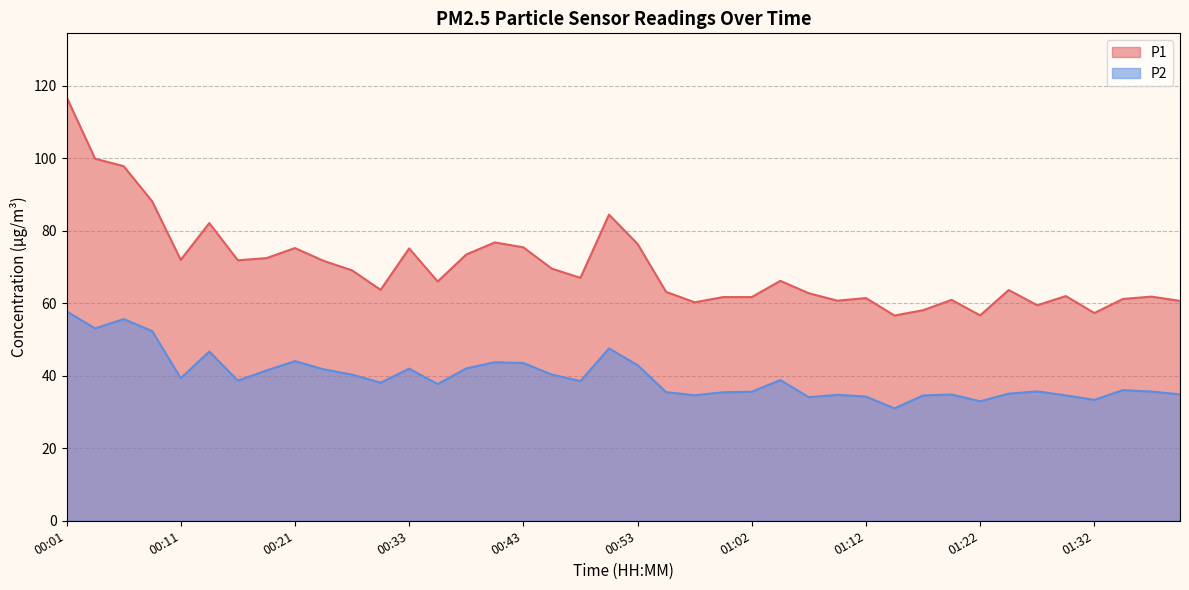

Does the chart have visible grid lines?

Yes